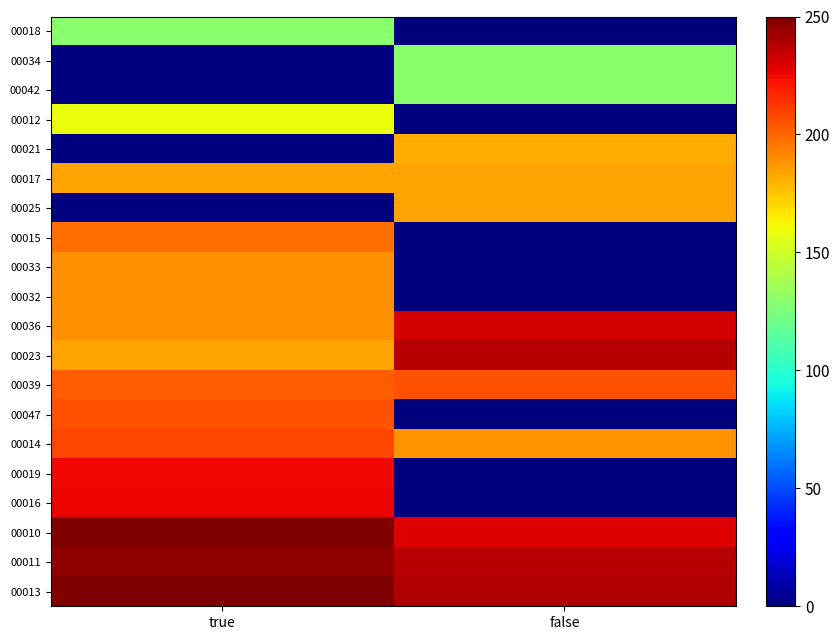

Count the number of data series in this chart.

20